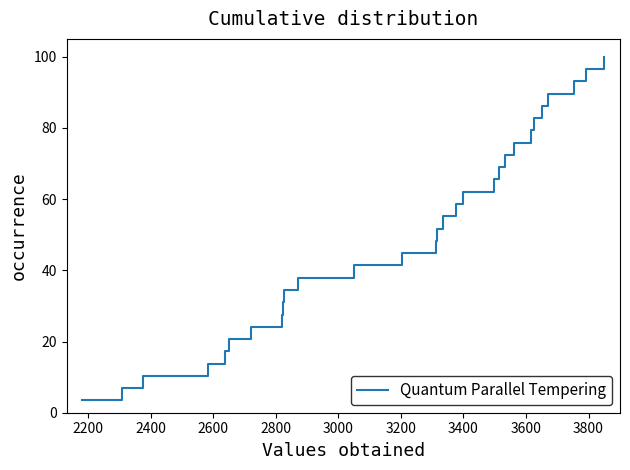

What is the maximum value shown in the chart?

100.0